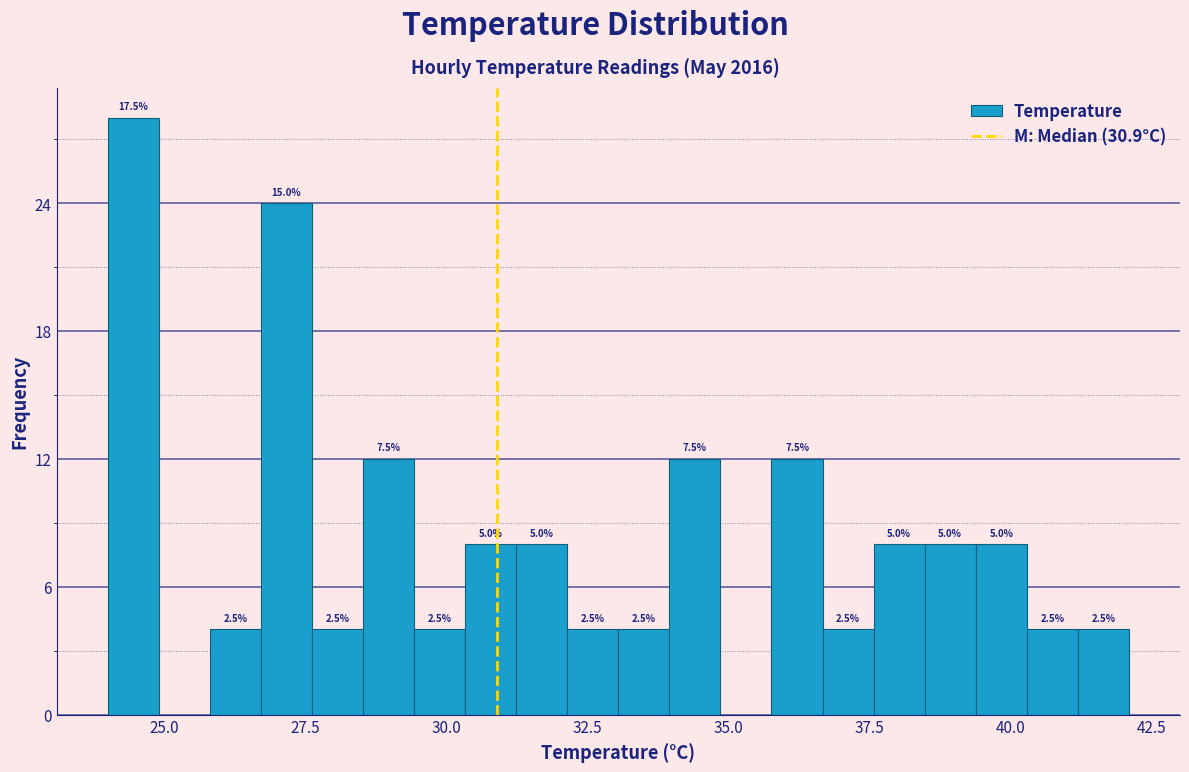

Around what value on the x-axis is the tallest bar? Give the approximate position of its centre, as read against the axis.

24.5